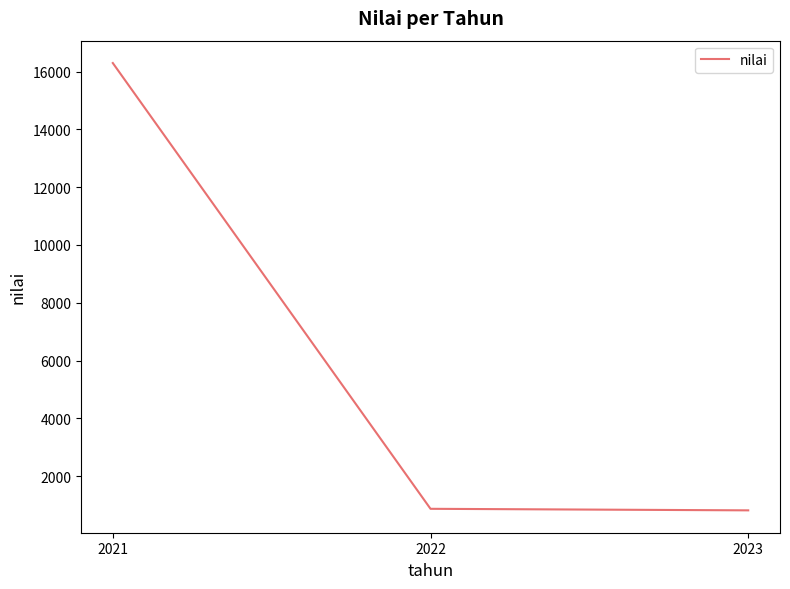

True or false: the data shows 21431.6 at 2021.

False